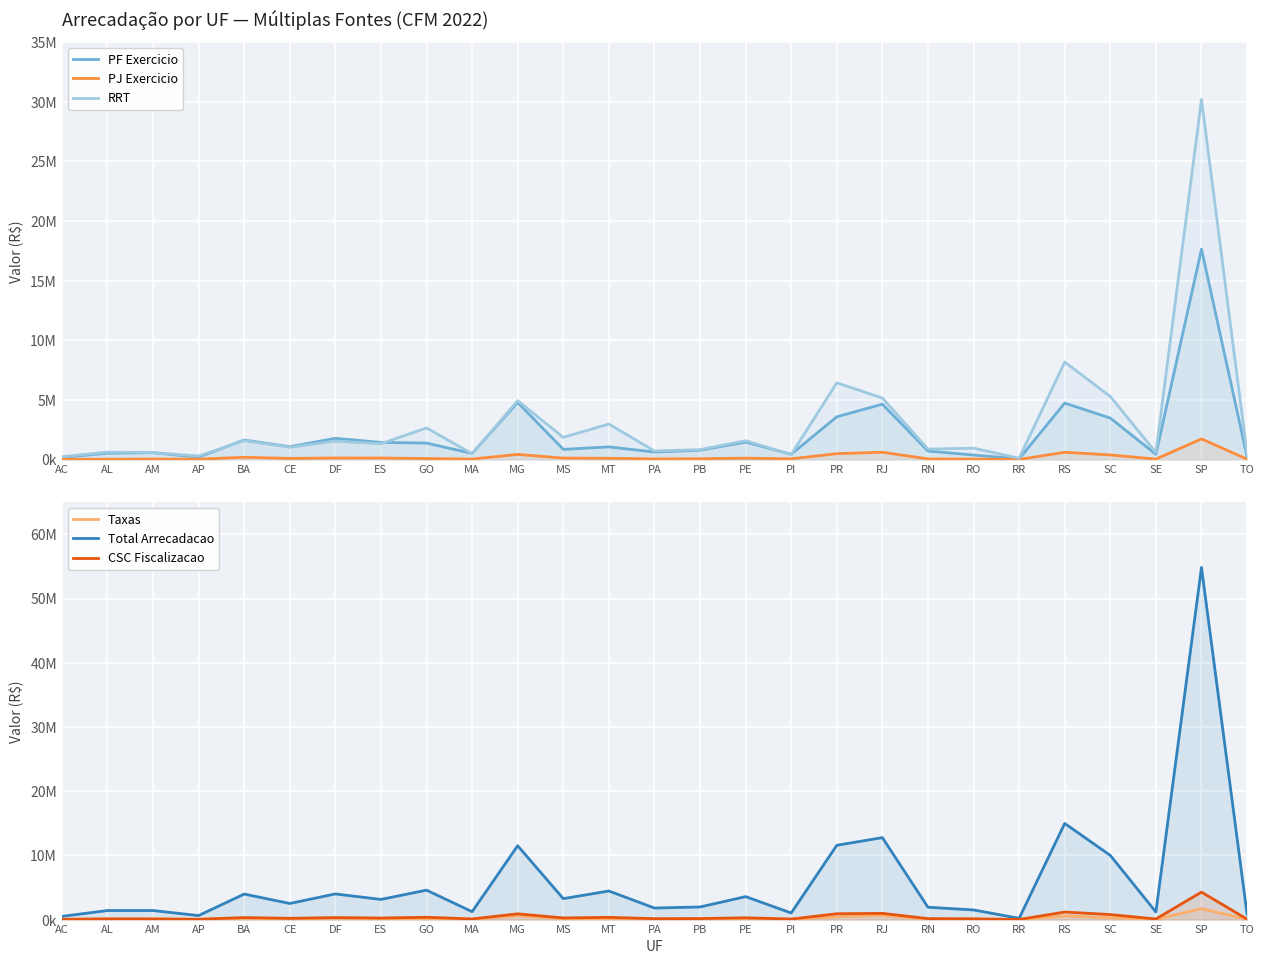

What is the difference between the highest and lowest values at RR?

191021.6